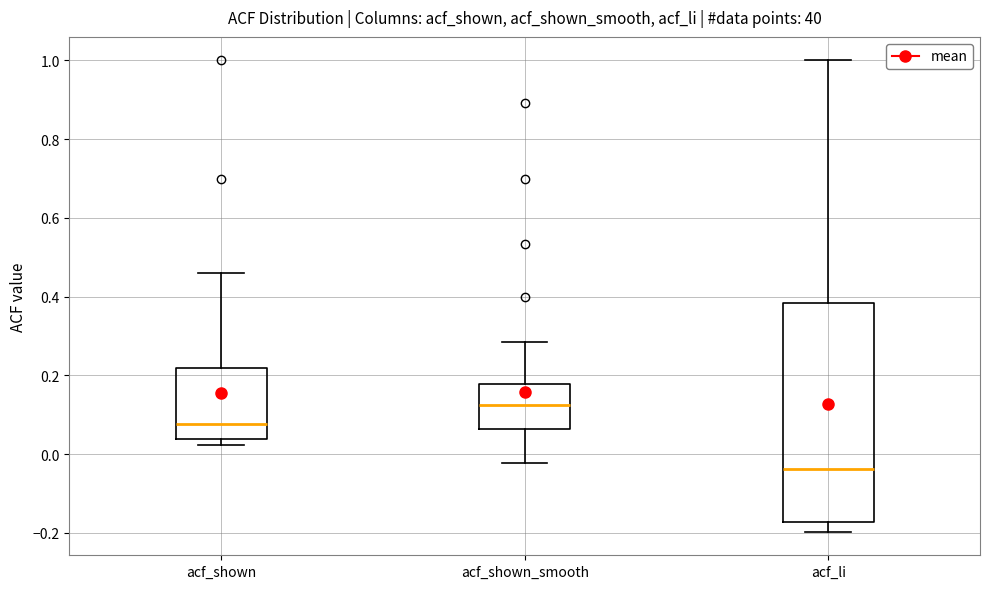

Which box has the highest median line?

acf_shown_smooth